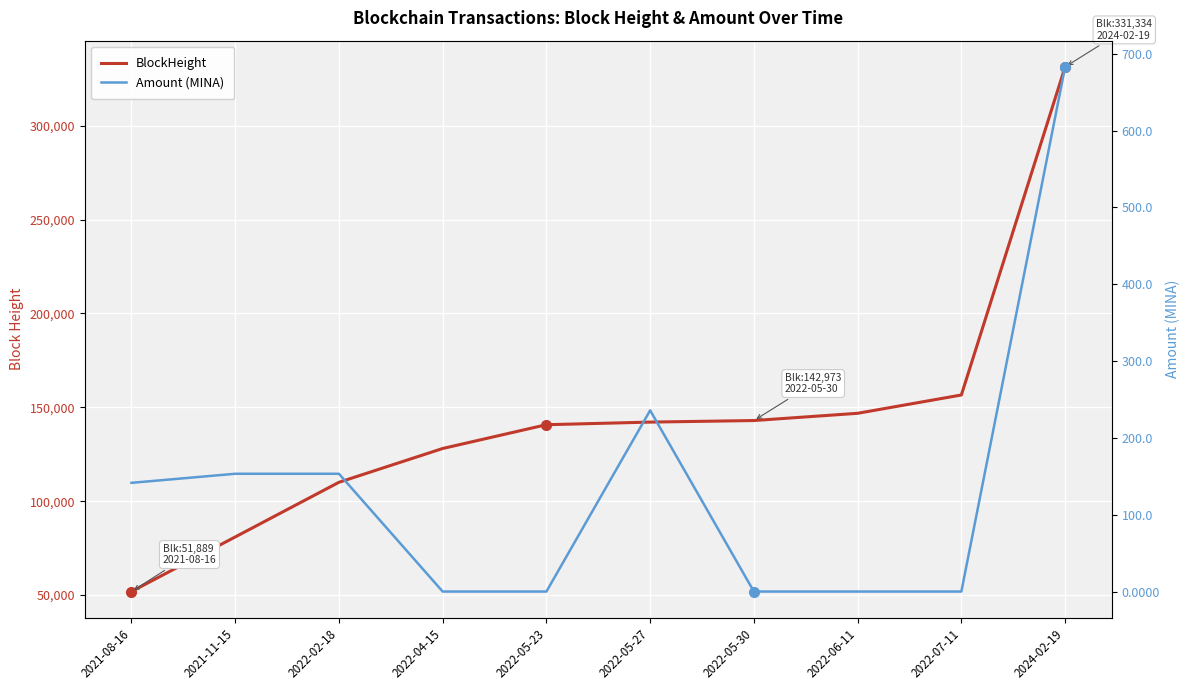

Rank the series by their average value, from lowest to highest.

Amount (MINA), BlockHeight